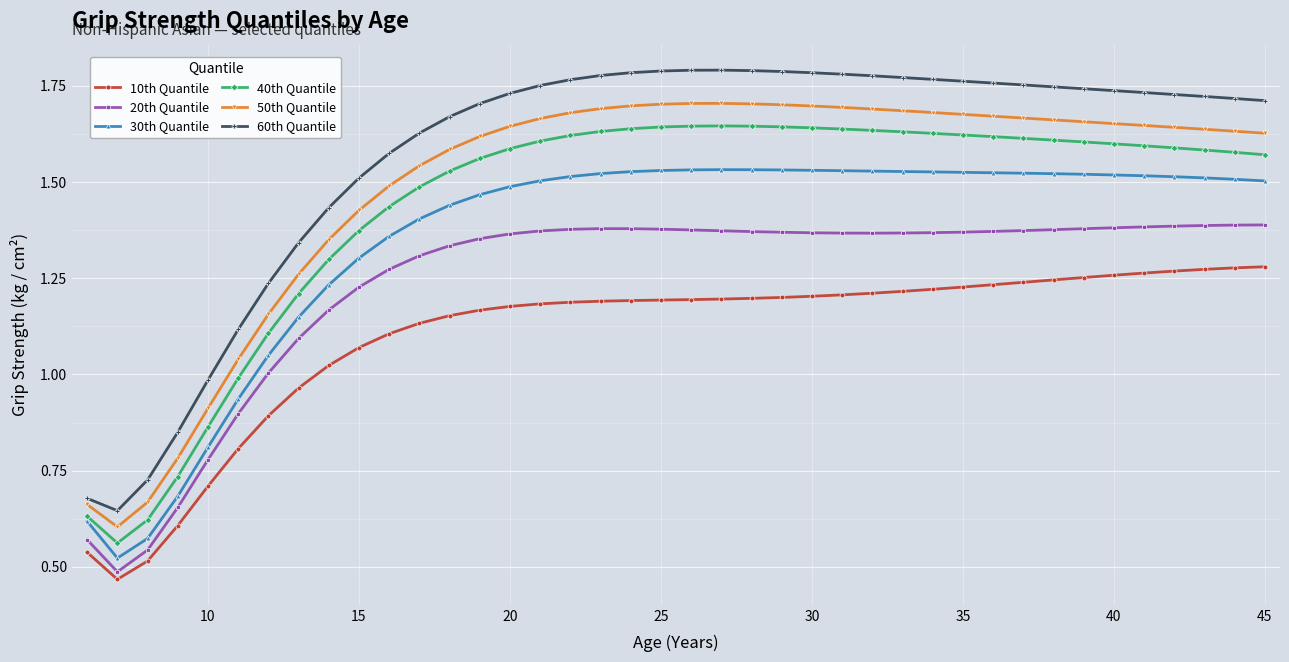

How many lines are shown in the chart?

6